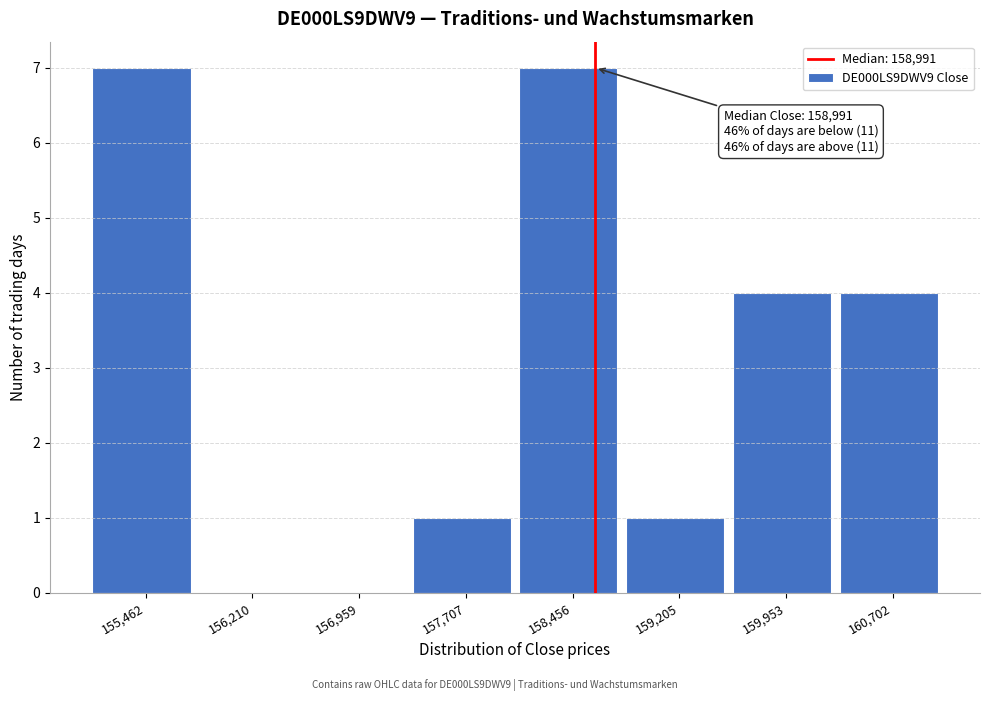

Reading left to right, transcribe all the data shown in this chart.

155,462=7	156,210=0	156,959=0	157,707=1	158,456=7	159,205=1	159,953=4	160,702=4